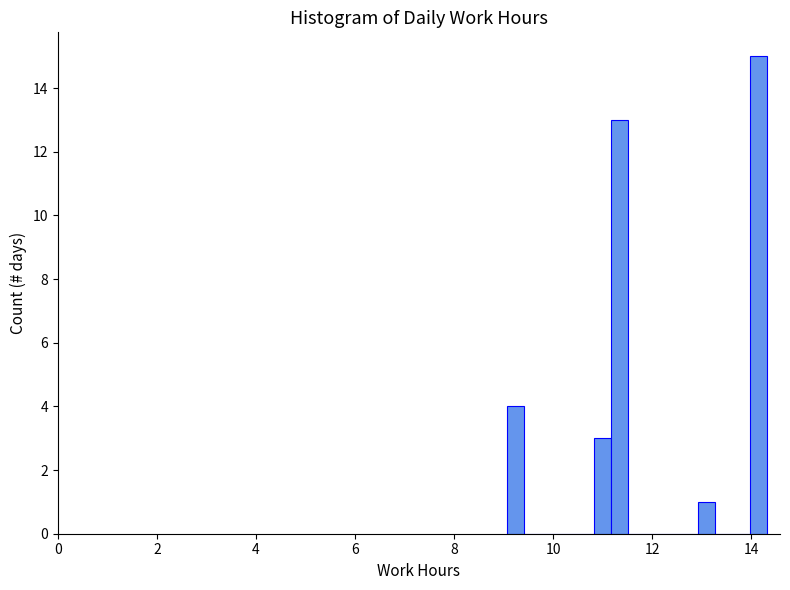

Read against the x-axis, roughly where is the centre of the tallest bar?

14.2